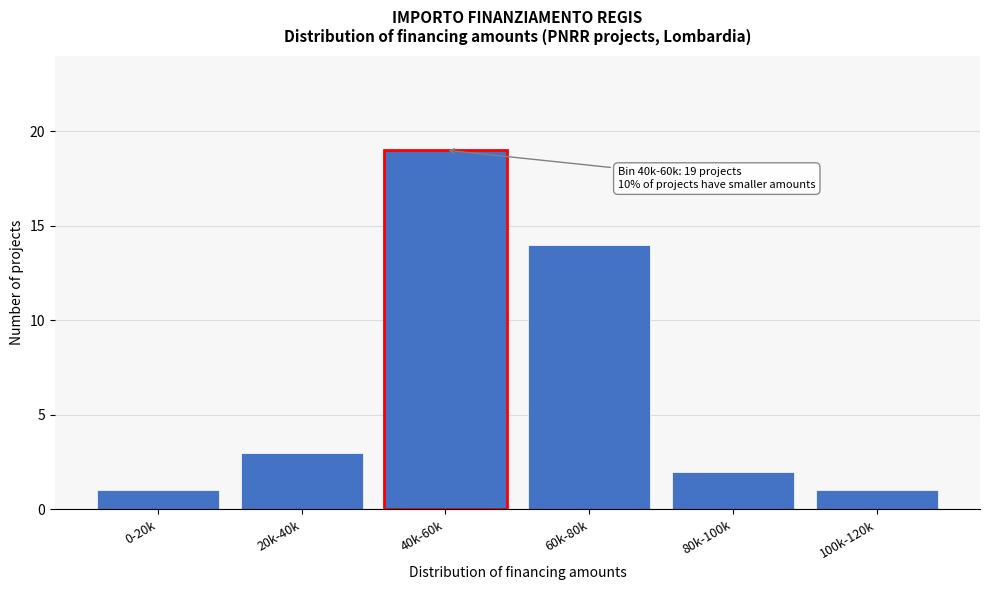

Reading left to right, extract all data points from this chart.

0-20k=1	20k-40k=3	40k-60k=19	60k-80k=14	80k-100k=2	100k-120k=1